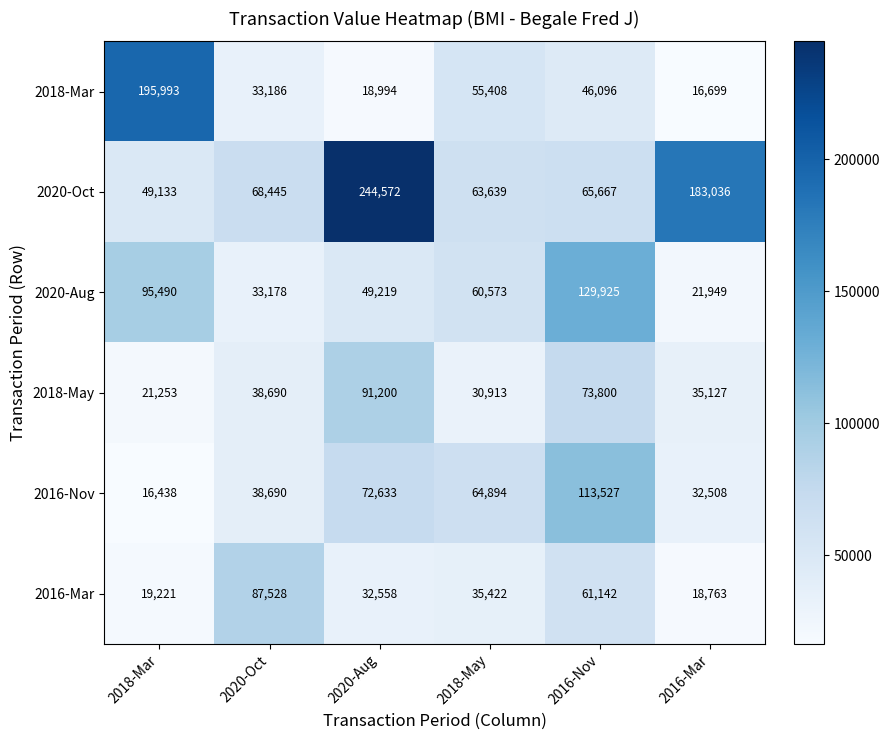

What is the minimum value for 2018-May?

21253